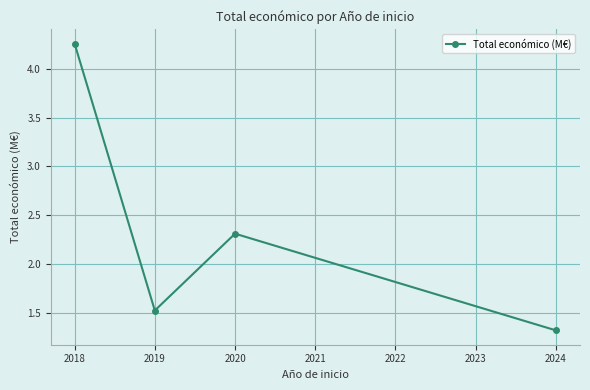

At which category does the data reach its first local peak?

2020